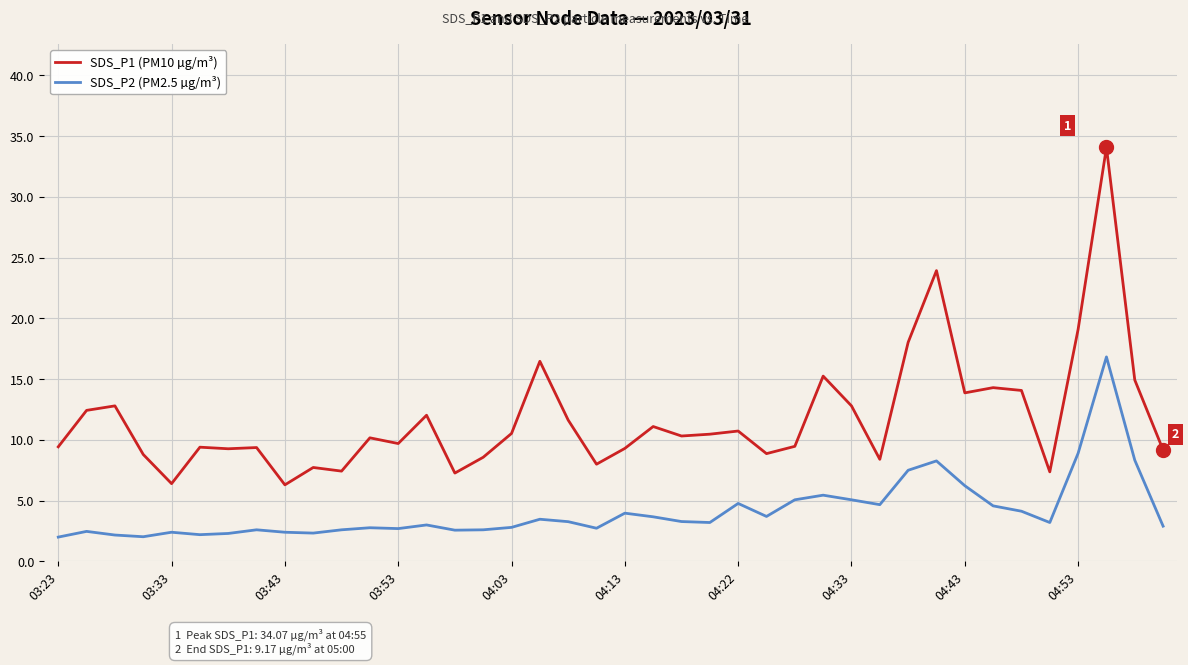

True or false: SDS_P2 (PM2.5 µg/m³) and SDS_P1 (PM10 µg/m³) cross at least once.

False